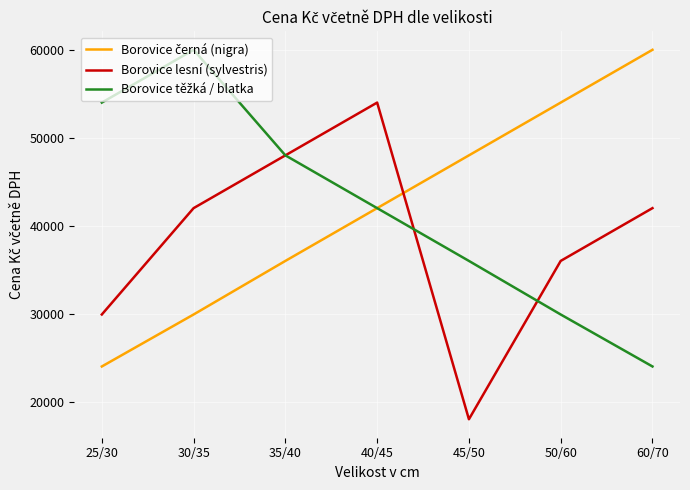

What is the average value of the Borovice lesní (sylvestris) series?

38549